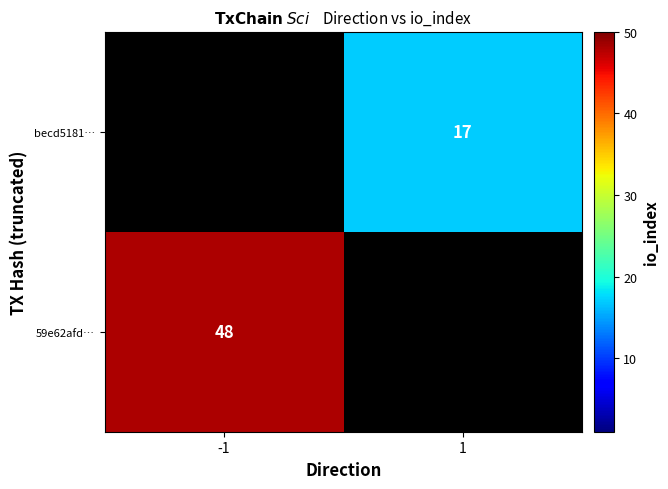

Is the value of 59e62afd… at -1 greater than the value of becd5181… at 1?

Yes